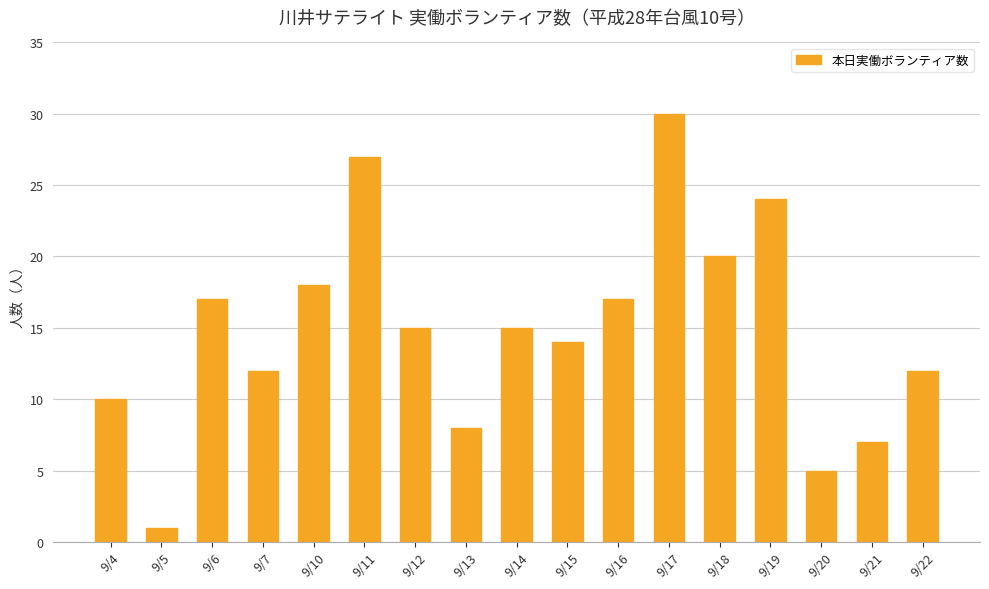

Count the number of data series in this chart.

1